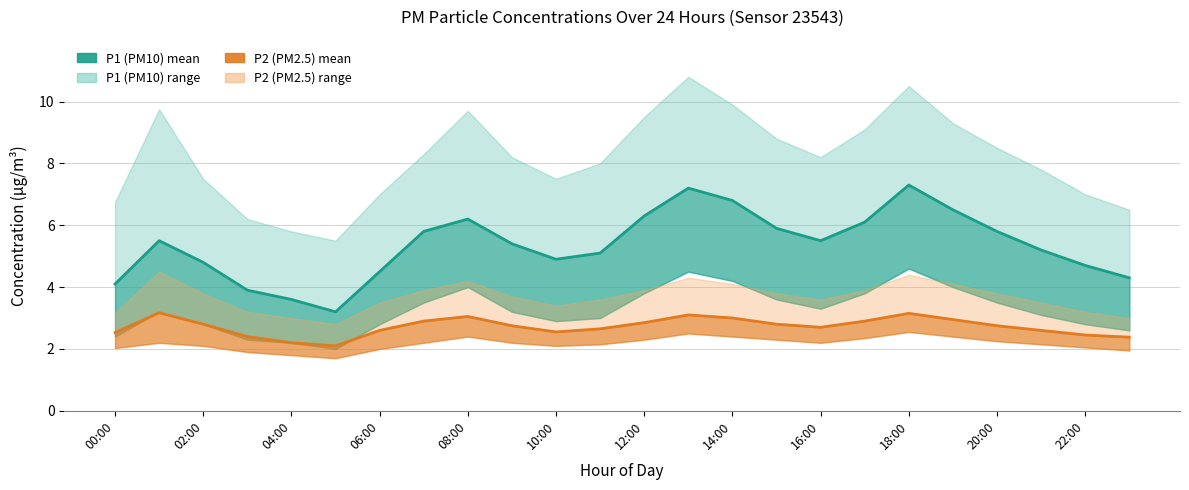

List the series in order of their overall mean, highest first.

P1 (PM10), P2 (PM2.5)